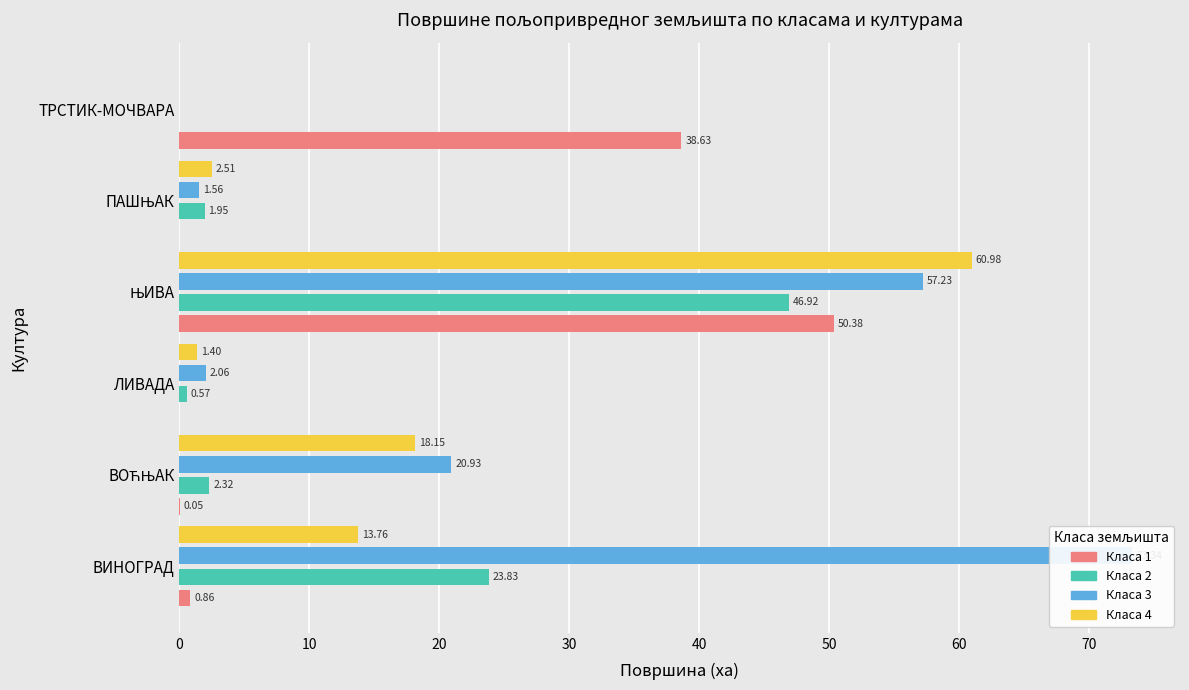

True or false: Класа 4 has a value of 2.1 at ЛИВАДА.

False